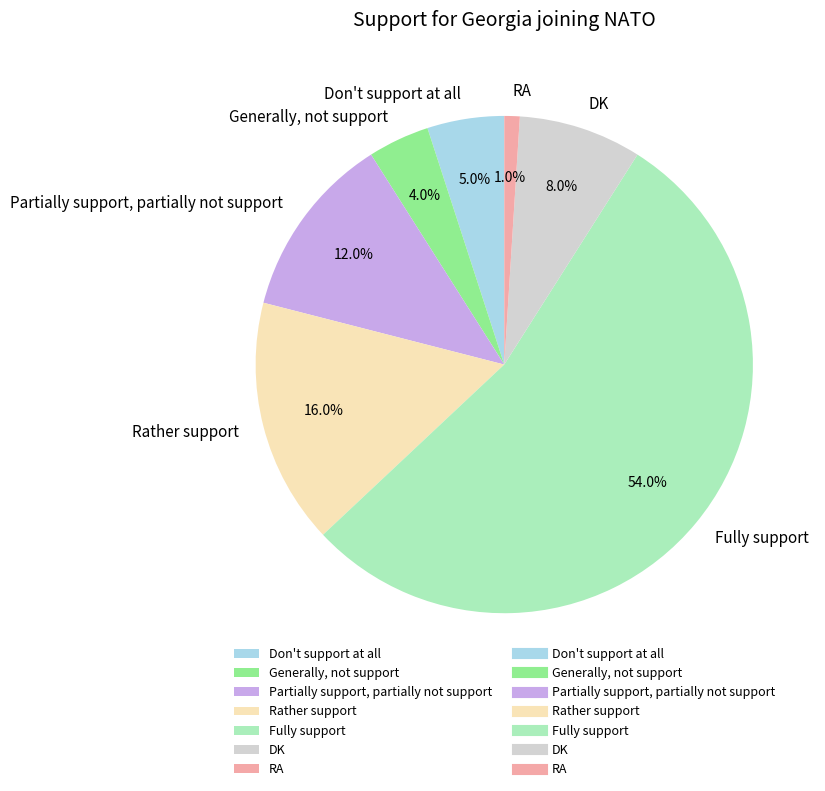

Which has a higher value, Generally, not support or DK?

DK